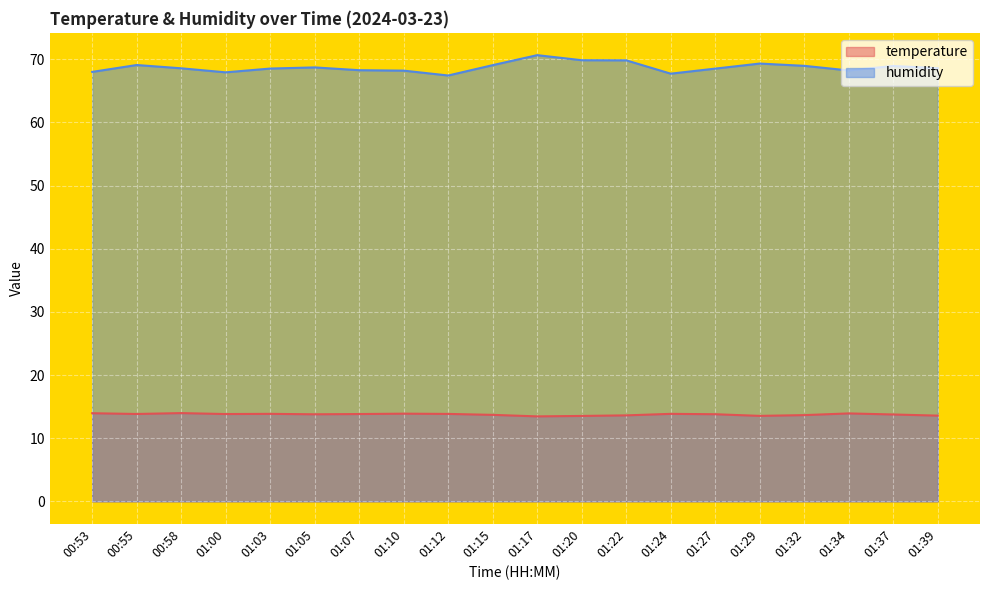

True or false: humidity and temperature intersect in this chart.

False